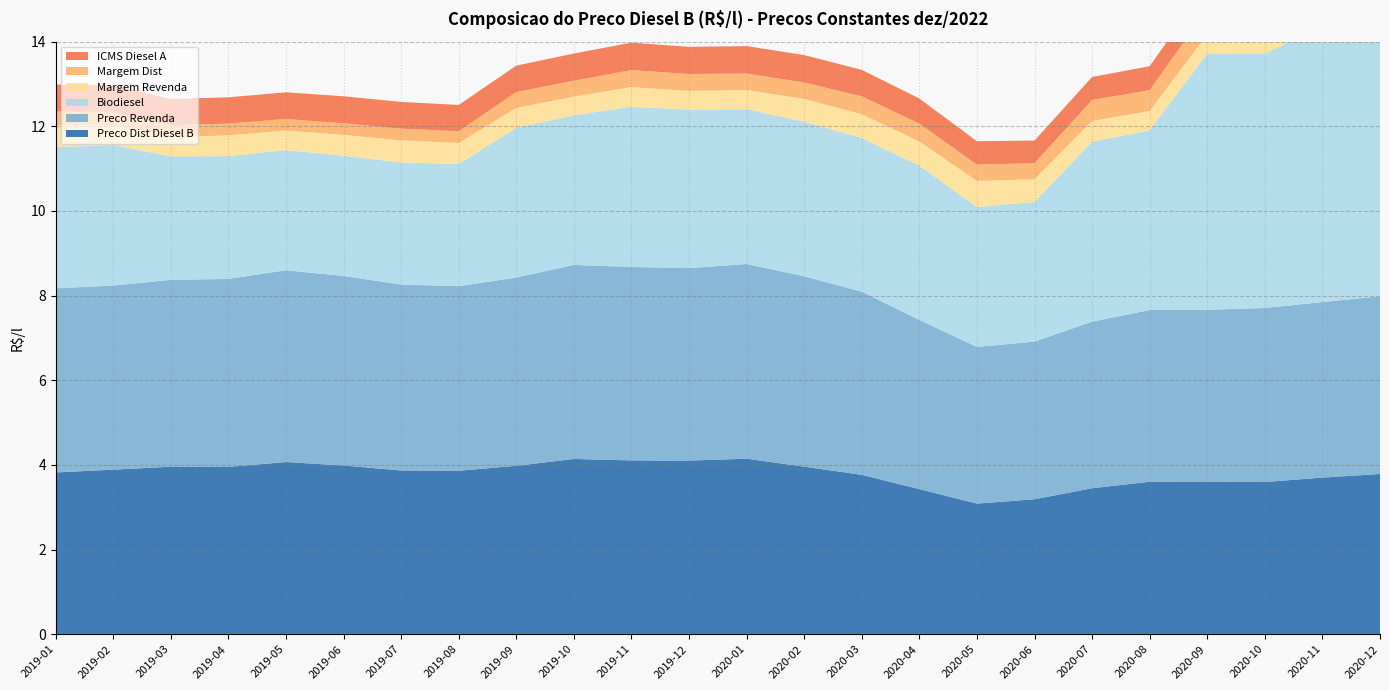

Reading left to right, list all the values displayed in this chart.

Preco Dist Diesel B: 3.8	3.9	4.0	4.0	4.1	4.0	3.9	3.9	4.0	4.1	4.1	4.1	4.1	4.0	3.8	3.4	3.1	3.2	3.4	3.6	3.6	3.6	3.7	3.8
Preco Revenda: 4.3	4.3	4.4	4.4	4.5	4.5	4.4	4.4	4.4	4.6	4.6	4.5	4.6	4.5	4.3	4.0	3.7	3.7	3.9	4.1	4.1	4.1	4.1	4.2
Biodiesel: 3.3	3.3	2.9	2.9	2.8	2.8	2.9	2.9	3.5	3.5	3.8	3.7	3.7	3.6	3.6	3.6	3.3	3.3	4.3	4.2	6.1	6.0	6.5	6.5
Margem Revenda: 0.5	0.5	0.5	0.5	0.5	0.5	0.5	0.5	0.5	0.4	0.5	0.4	0.5	0.5	0.6	0.6	0.6	0.5	0.5	0.5	0.5	0.5	0.4	0.4
Margem Dist: 0.3	0.3	0.3	0.3	0.3	0.3	0.3	0.3	0.4	0.4	0.4	0.4	0.4	0.4	0.4	0.4	0.4	0.4	0.5	0.5	0.6	0.6	0.7	0.7
ICMS Diesel A: 0.6	0.6	0.6	0.6	0.6	0.6	0.6	0.6	0.6	0.6	0.6	0.6	0.6	0.6	0.6	0.6	0.6	0.5	0.5	0.6	0.6	0.6	0.6	0.6